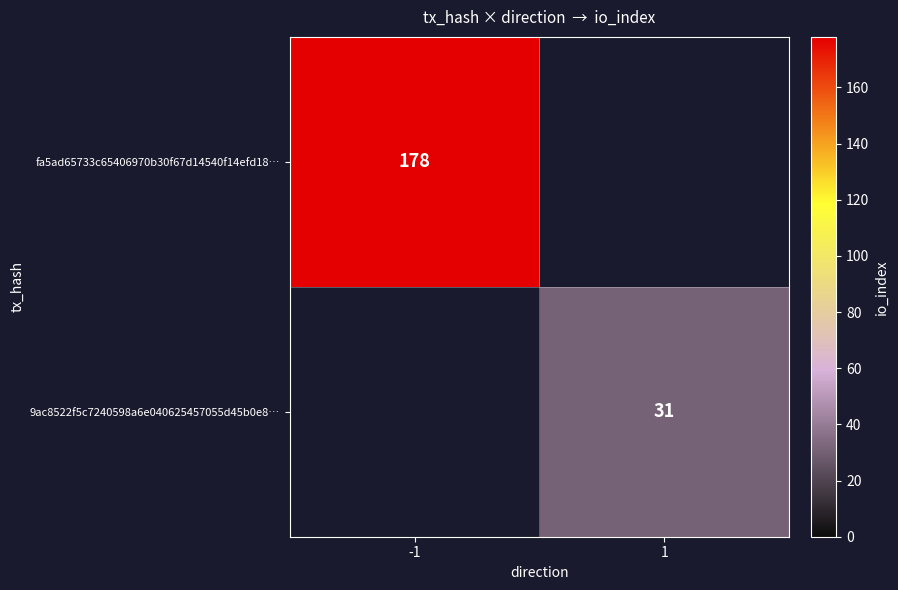

The value of 9ac8522f5c7240598a6e040625457055d45b0e8… at 1 is 18.5. True or false?

False